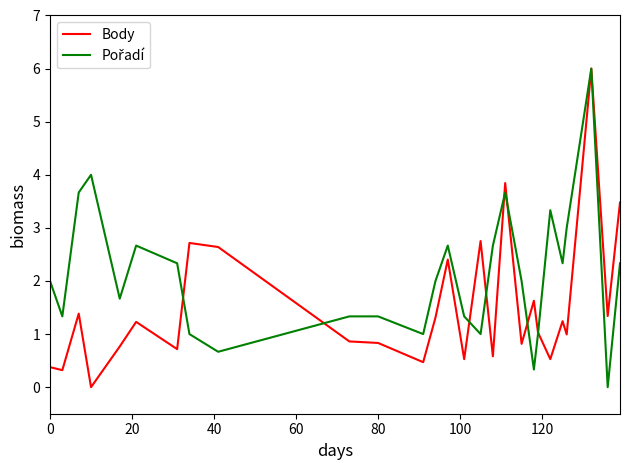

What is the maximum value shown in the chart?

6.0